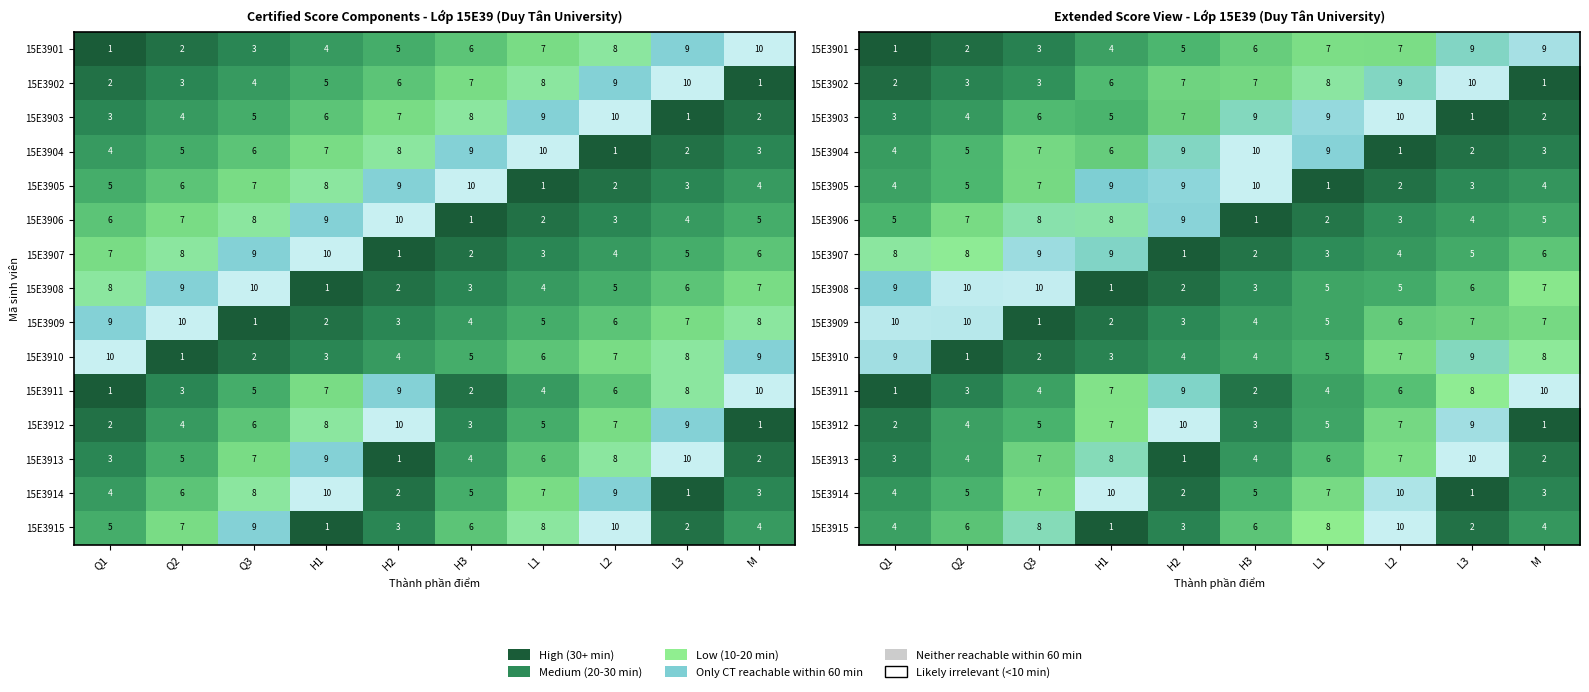

Where does the row_7 series first go above 5?

Q1